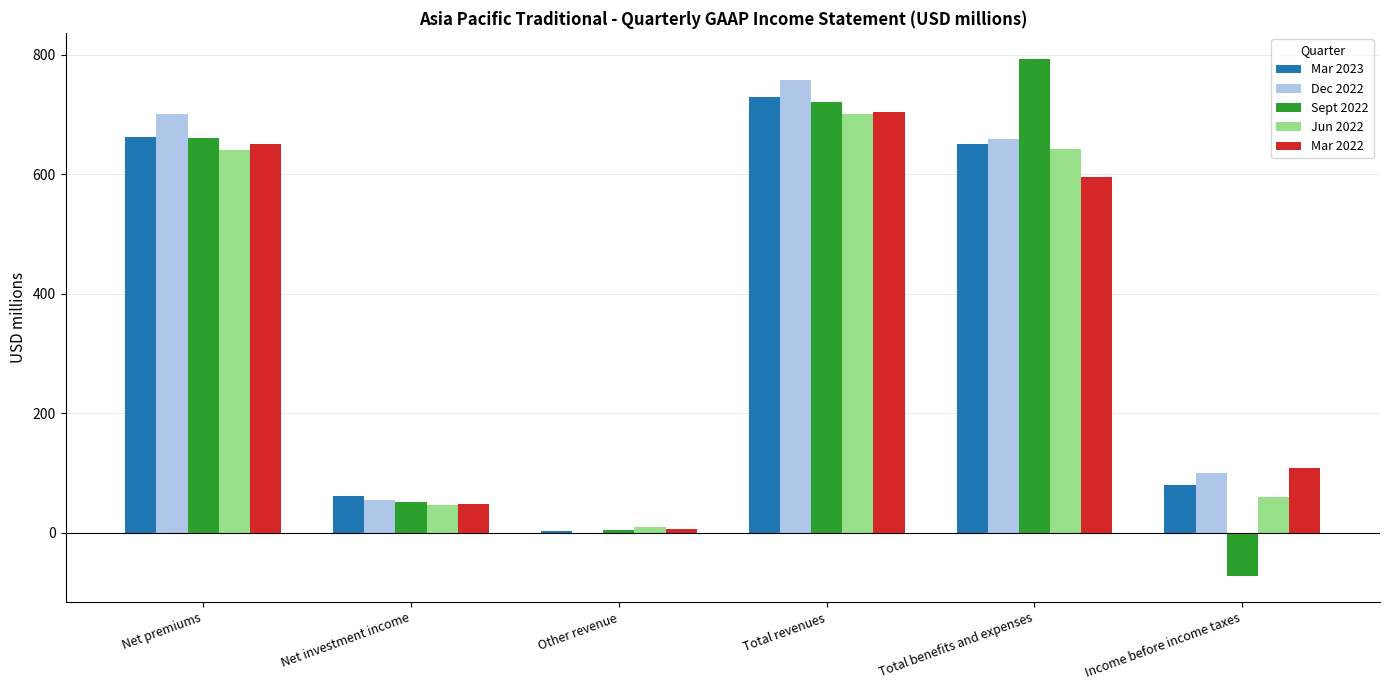

What is the approximate value of Mar 2022 at Total benefits and expenses?

595